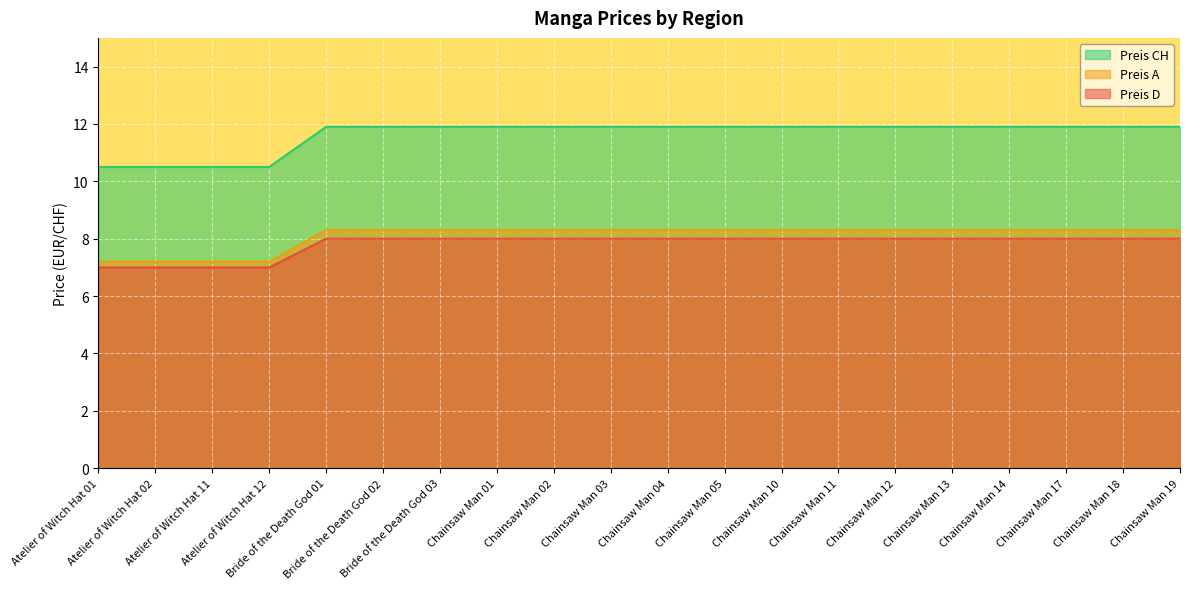

What are all the series names shown in the legend?

Preis CH, Preis A, Preis D